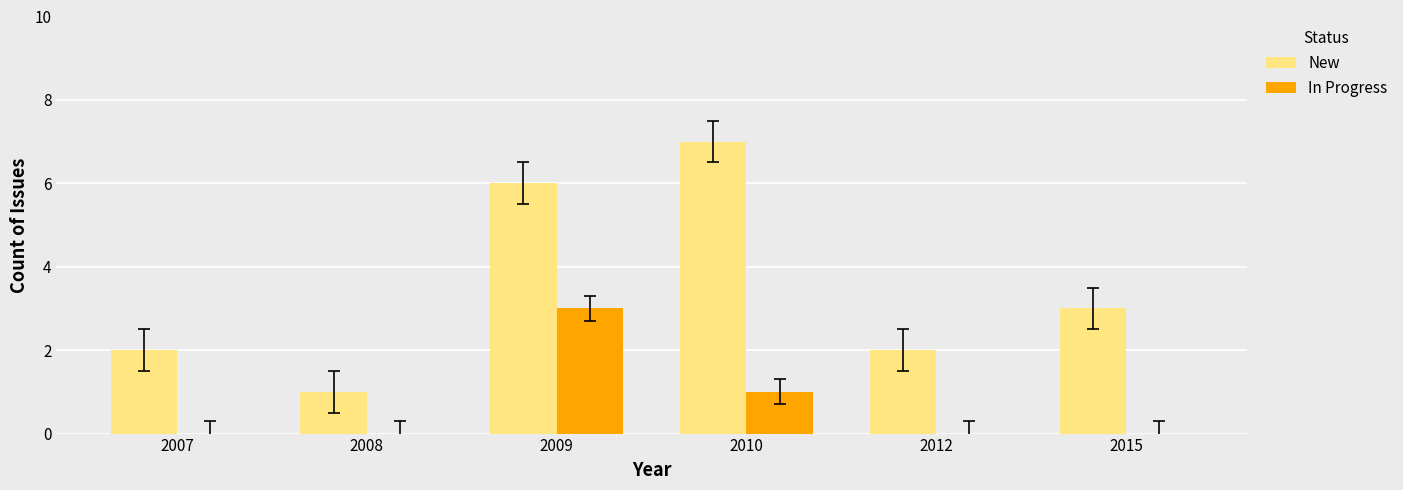

How many distinct data groups are displayed?

2